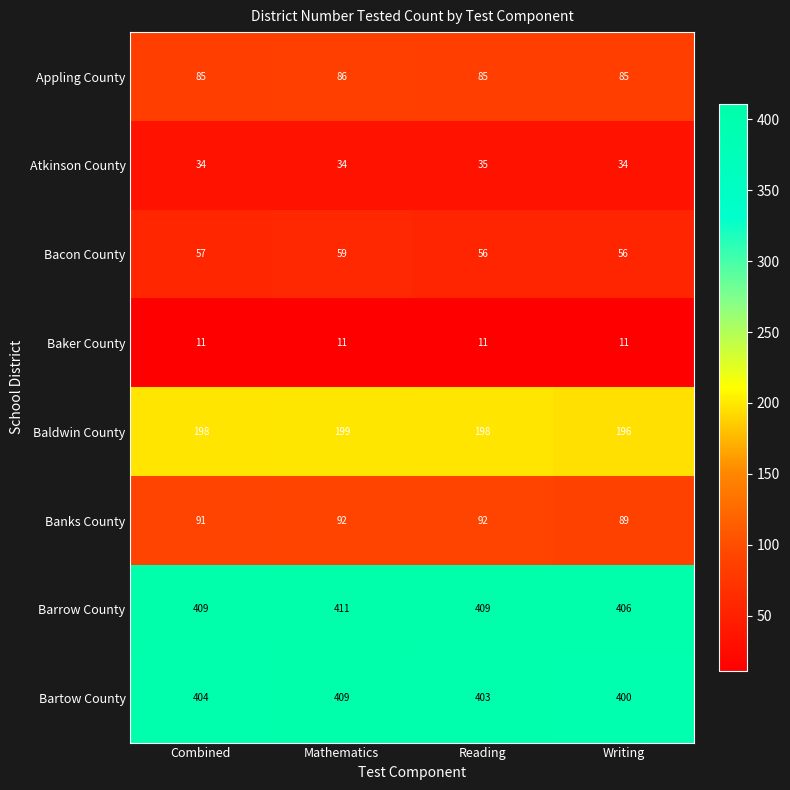

Which series has the largest range (max minus min)?

Bartow County